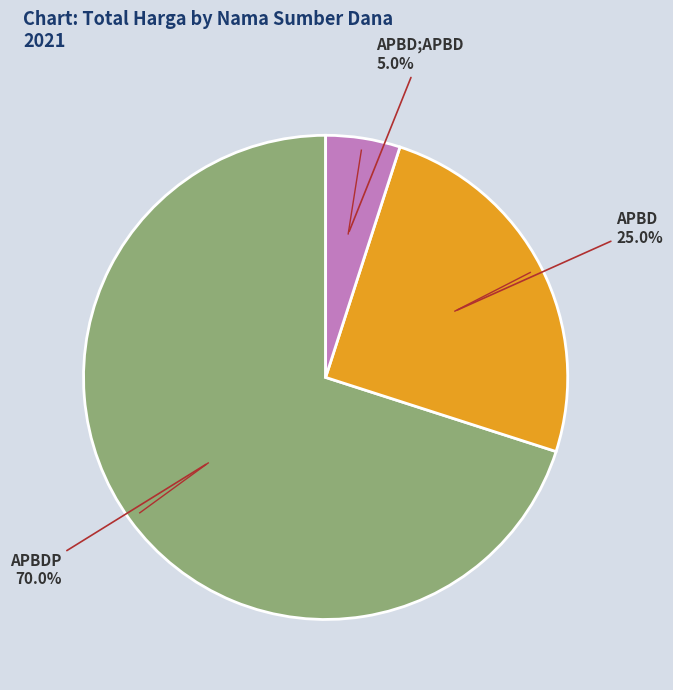

Does any single category account for the majority?

Yes